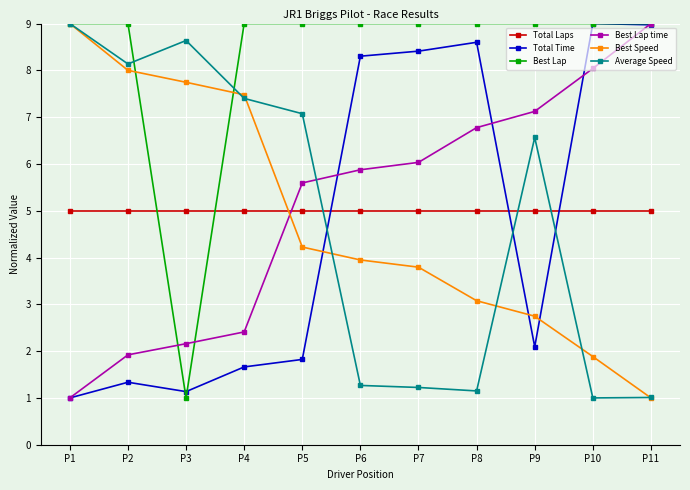

At how many categories does at least one series exceed 6?

11